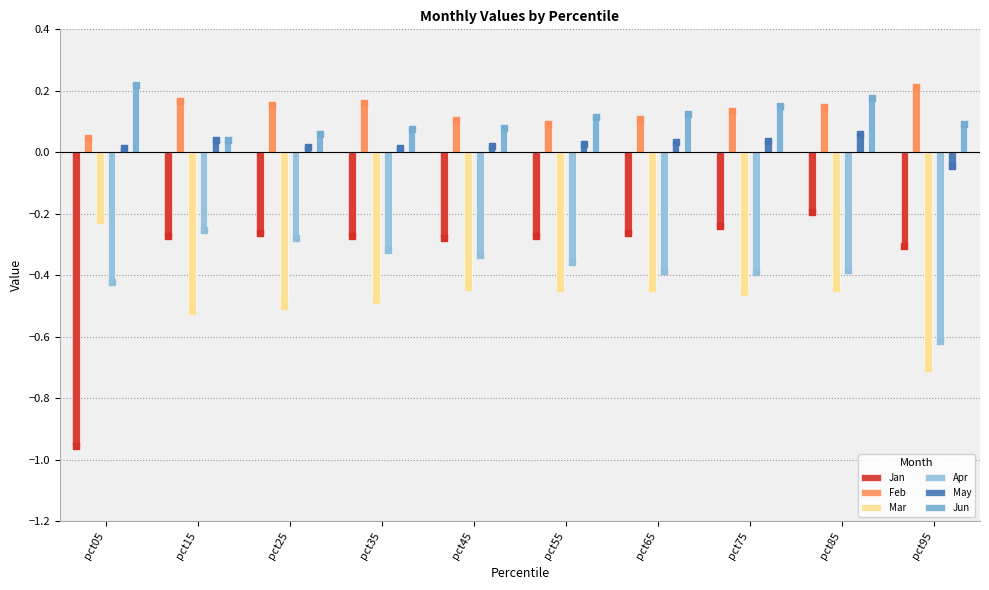

What is the total value across all series at pct55?

-0.8